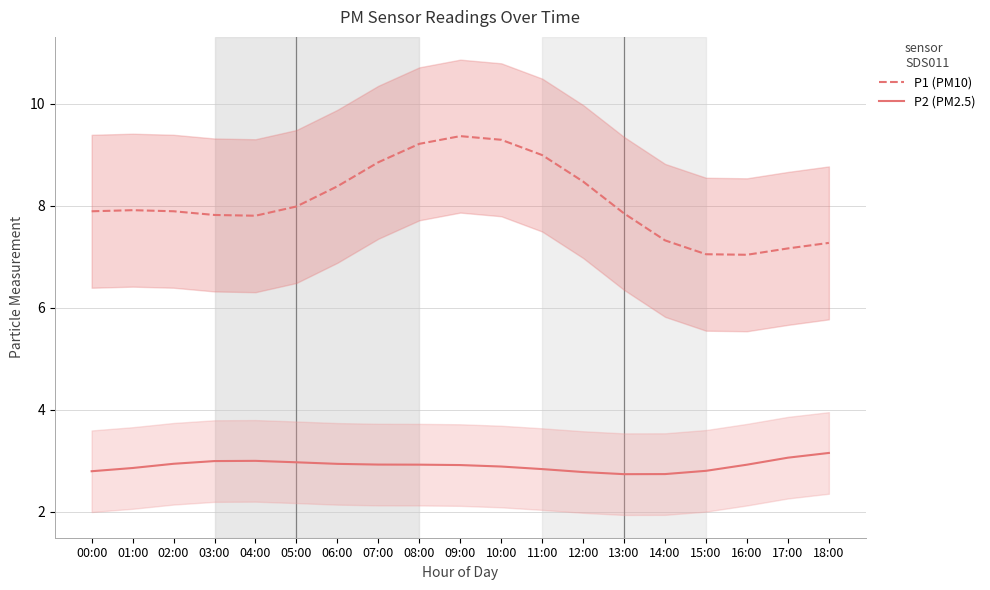

The value of P2 (PM2.5) at 10:00 is 2.9. True or false?

True